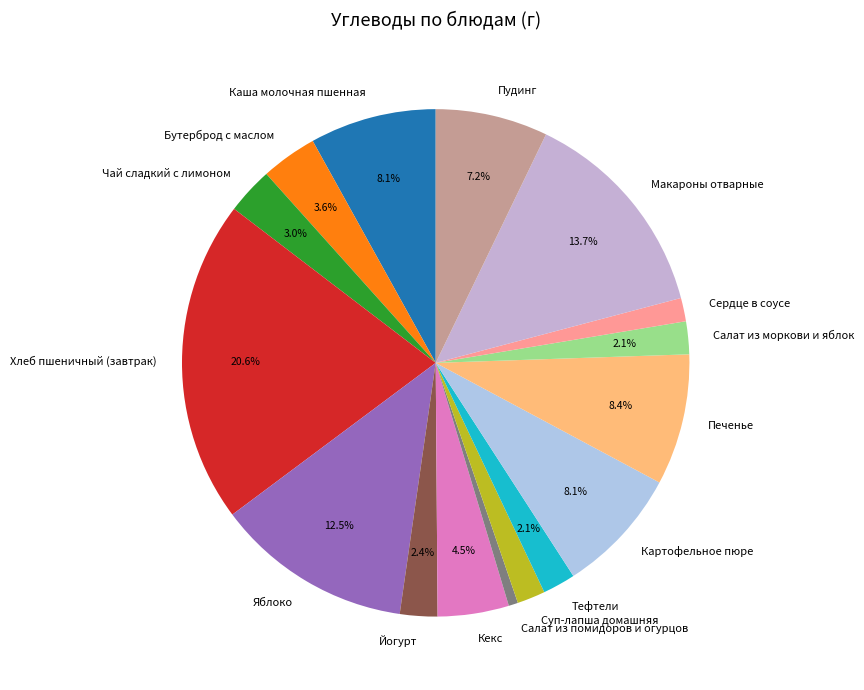

What percentage do Тефтели and Кекс together represent?

6.6%